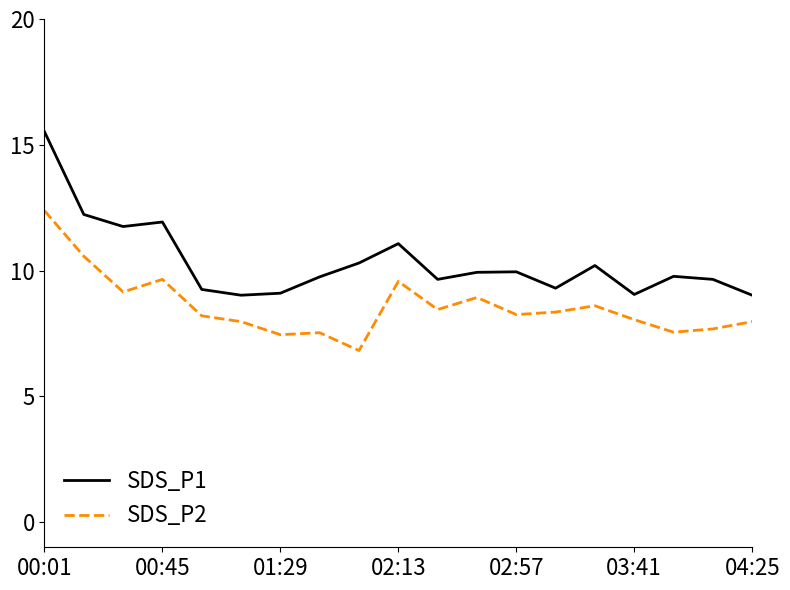

What is the difference between the maximum and minimum values in the SDS_P2 series?

5.6